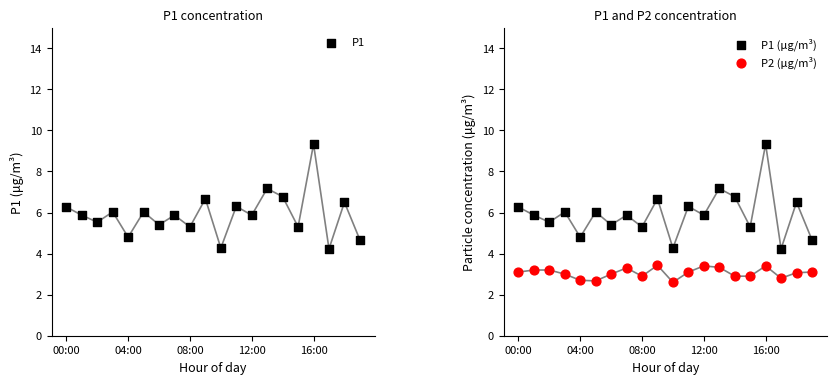

At which category is the sum across all series the highest?

16:00